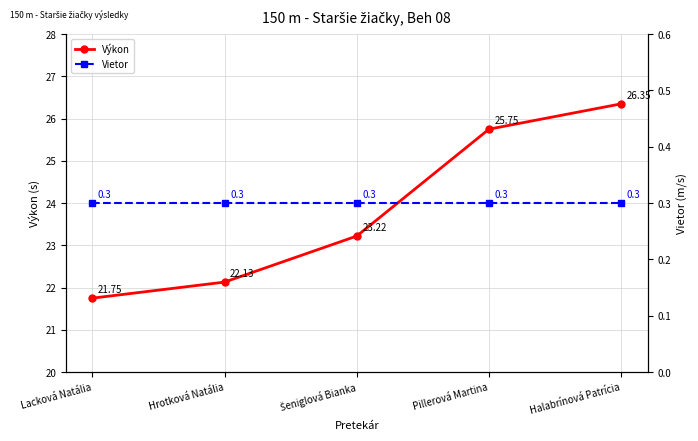

The Výkon series shows 32.5 at Hrotková Natália. True or false?

False